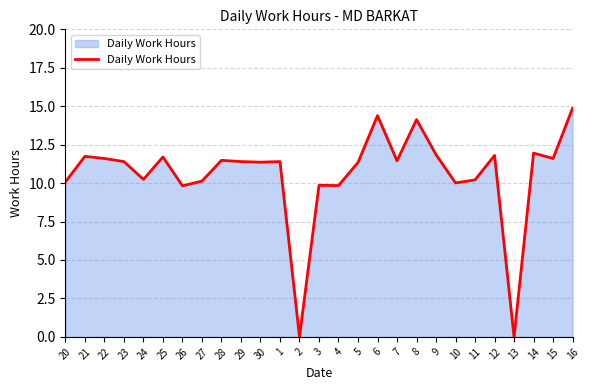

Where does the data first go above 11?

21